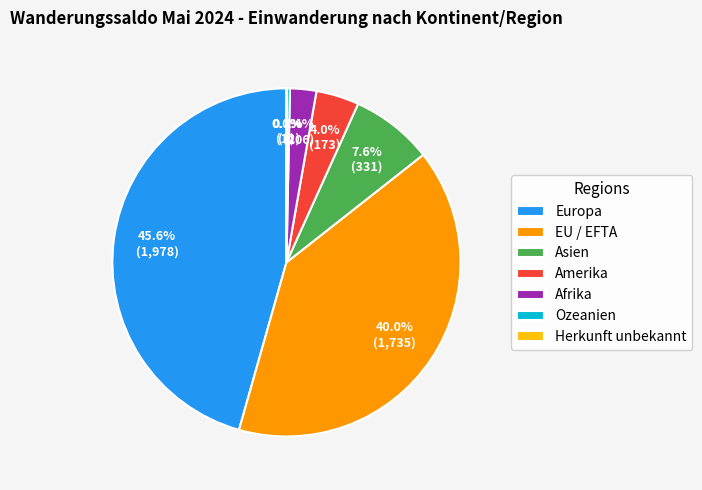

Which category has the biggest portion of the pie?

Europa